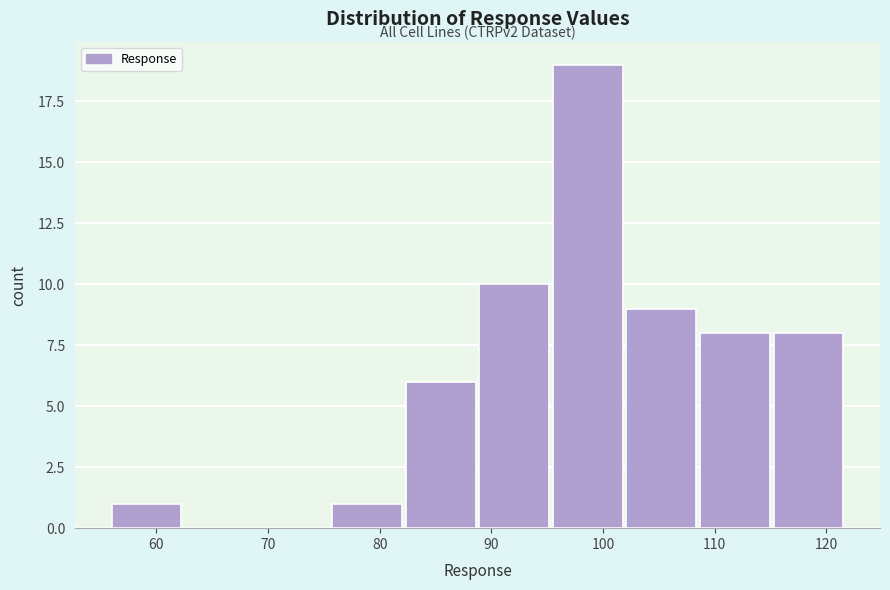

Over which range of the x-axis is the bar tallest?

95 to 102